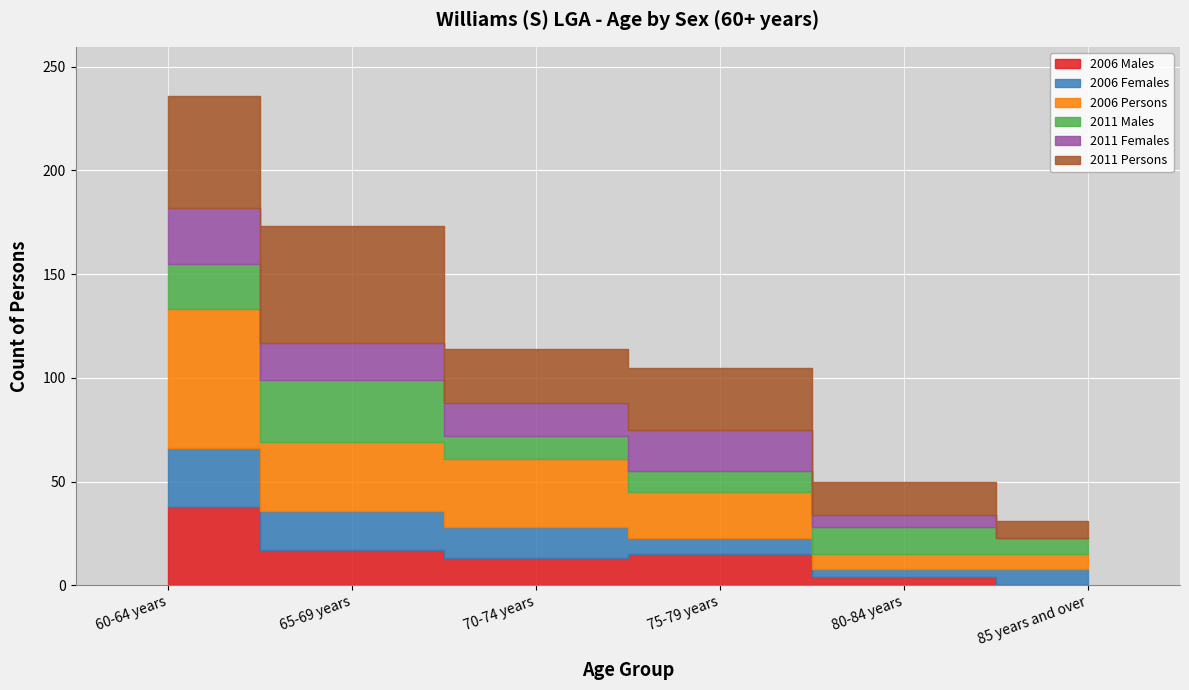

What is the difference between the second highest and minimum values in the 2006 Females series?

15